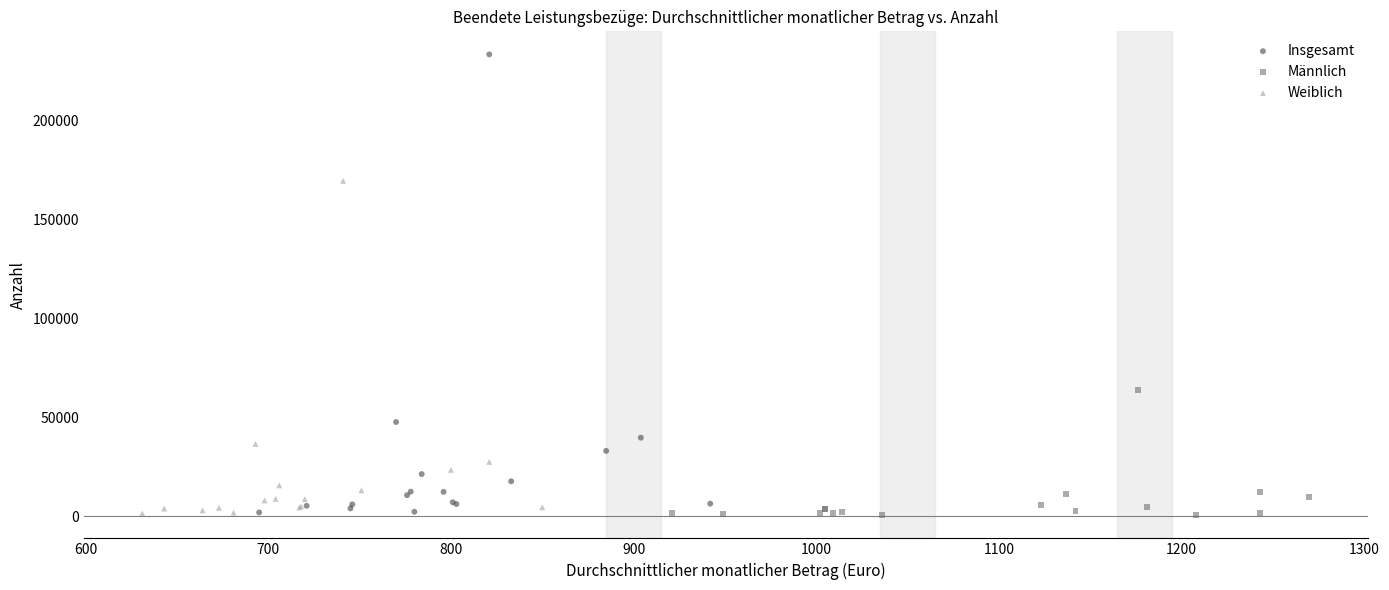

Which series reaches the maximum Y coordinate?

Insgesamt